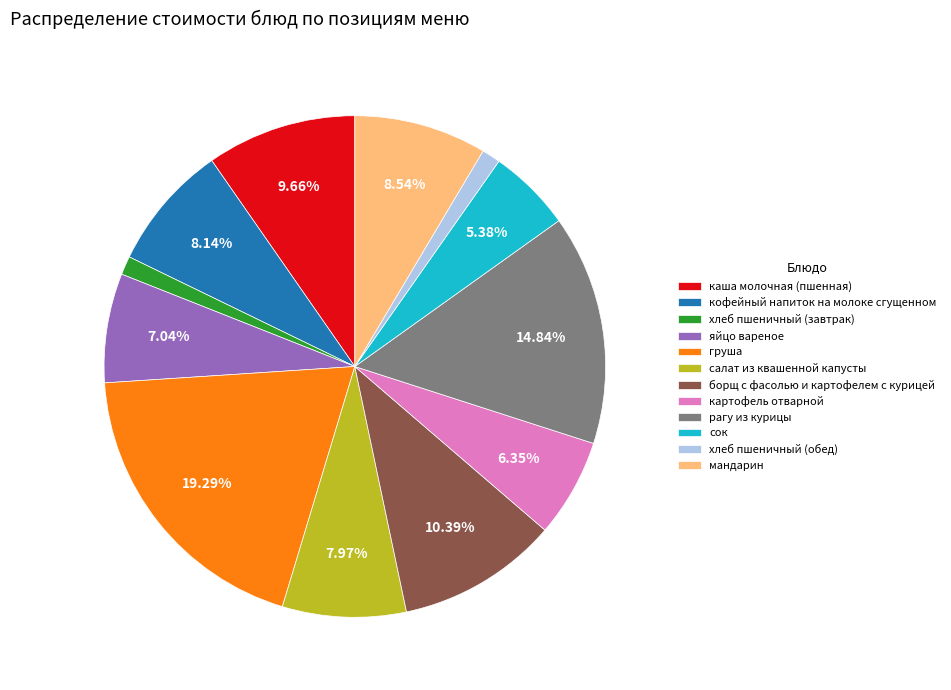

Is there any slice that represents more than half of the pie?

No